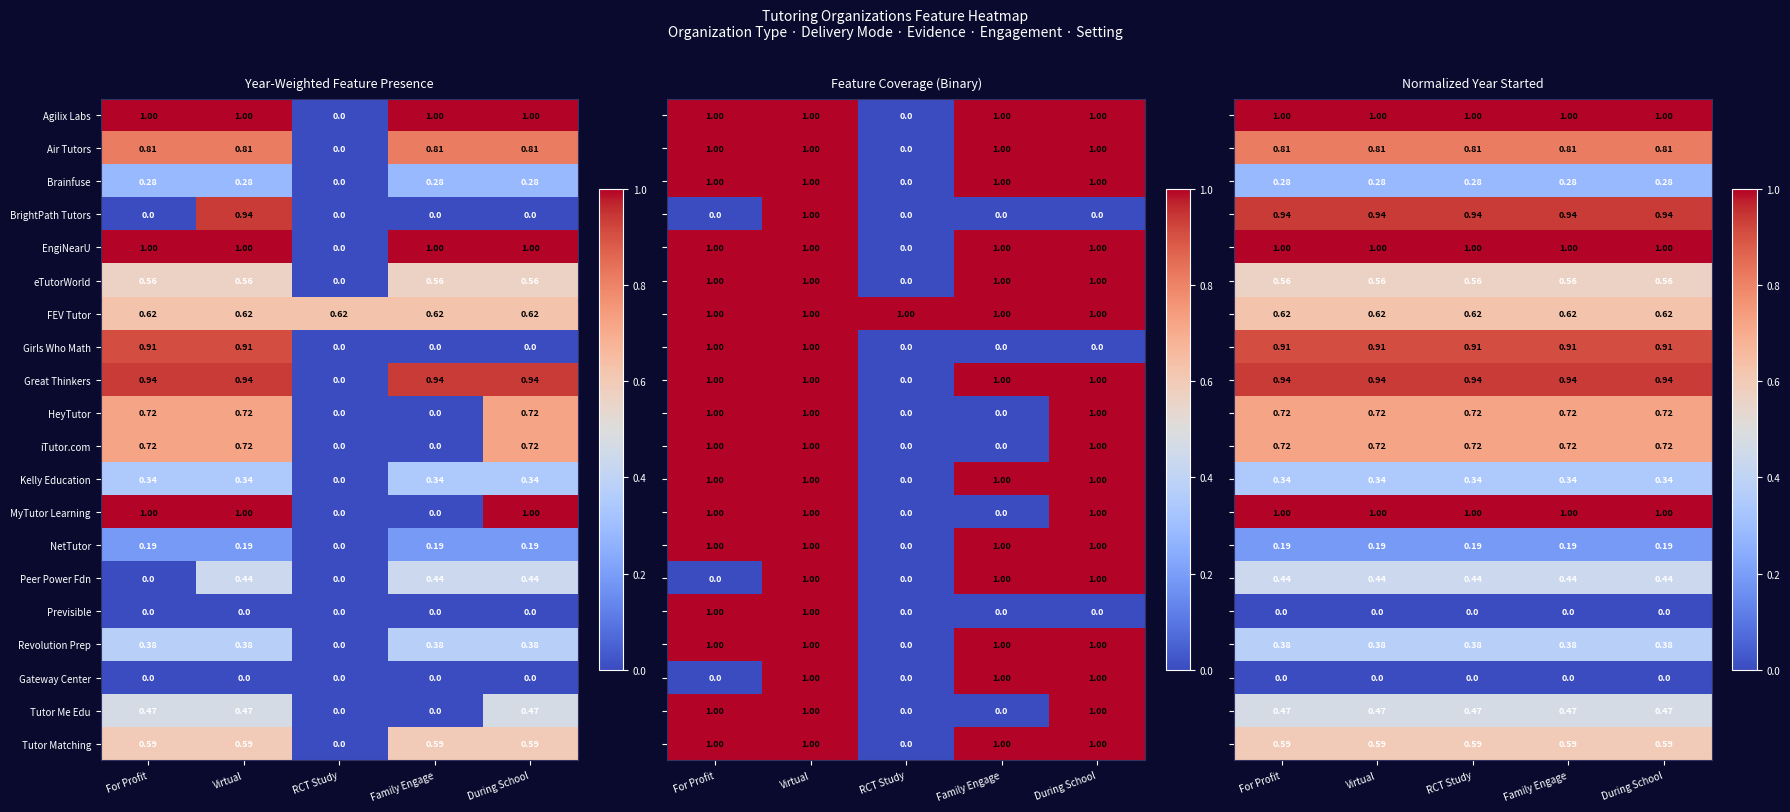

Where is Revolution Prep nearest to the value 0?

RCT Study